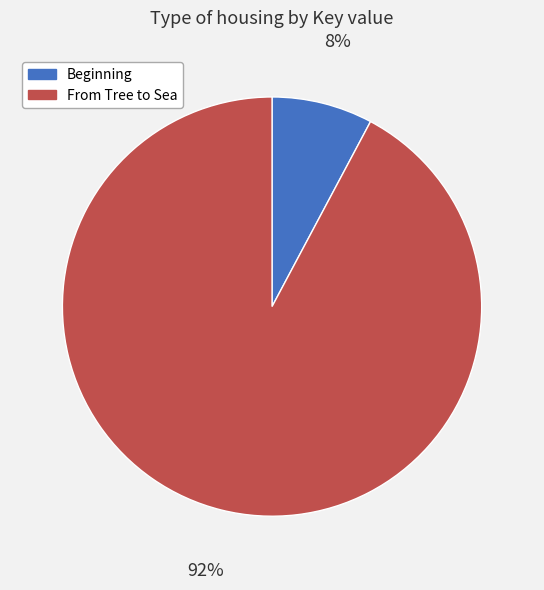

Rank the categories by value from highest to lowest.

From Tree to Sea, Beginning